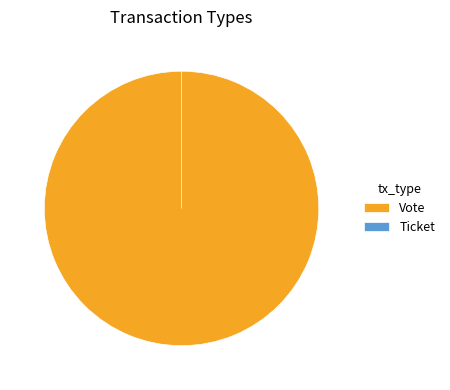

Does Vote account for over 50% of the chart?

Yes